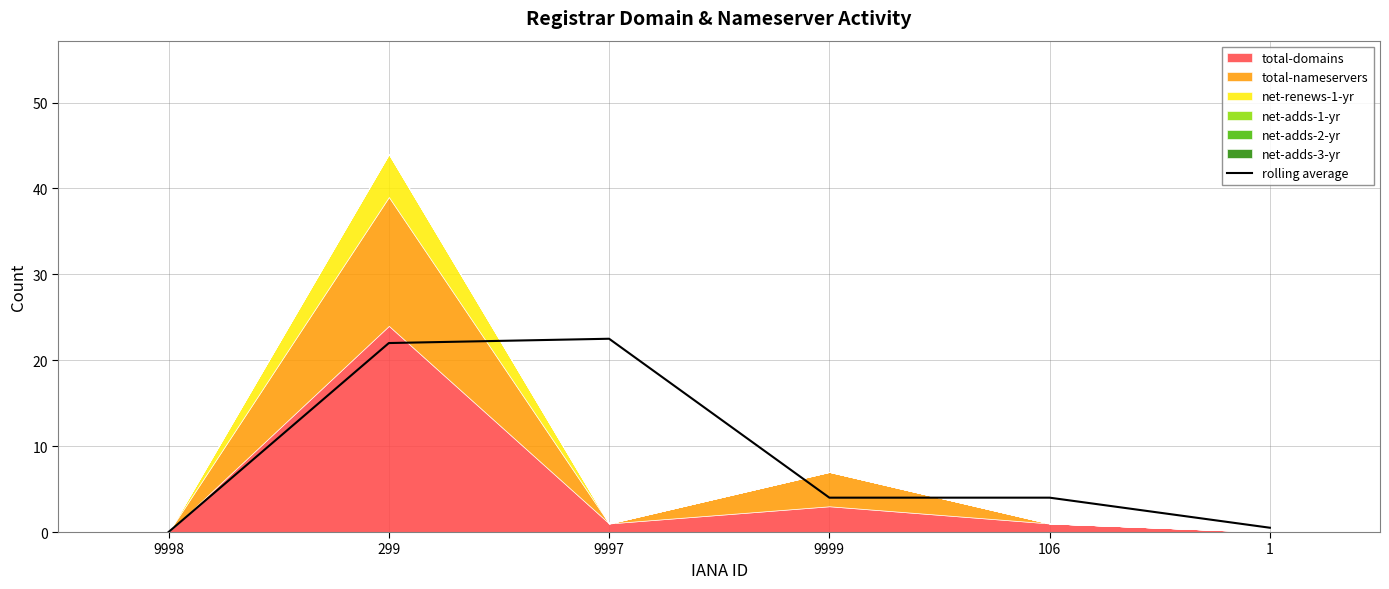

How many lines are shown in the chart?

1